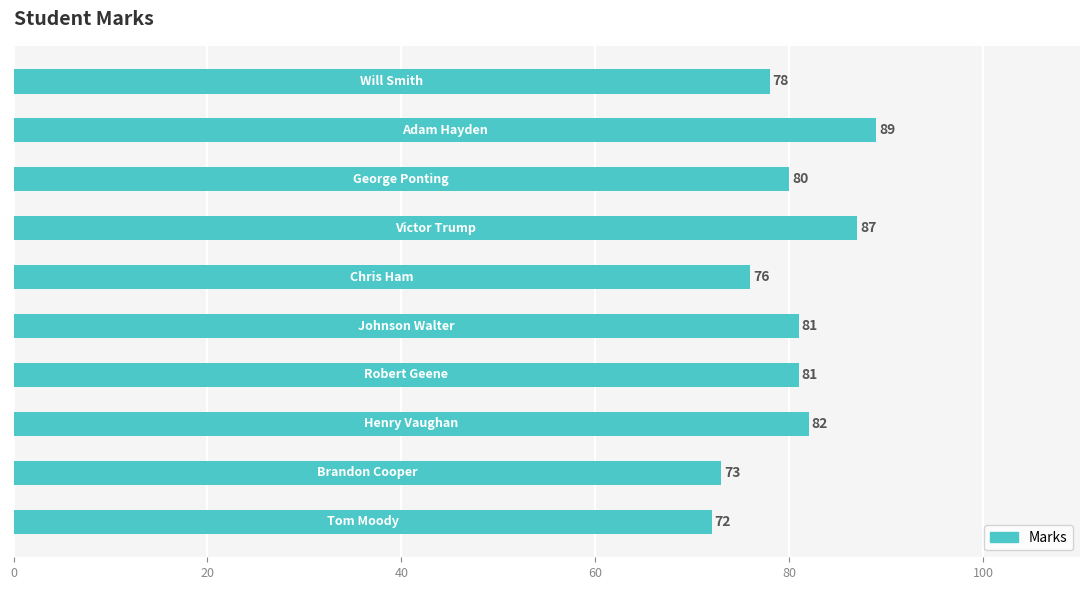

What is the difference between the second highest and second lowest values?

14